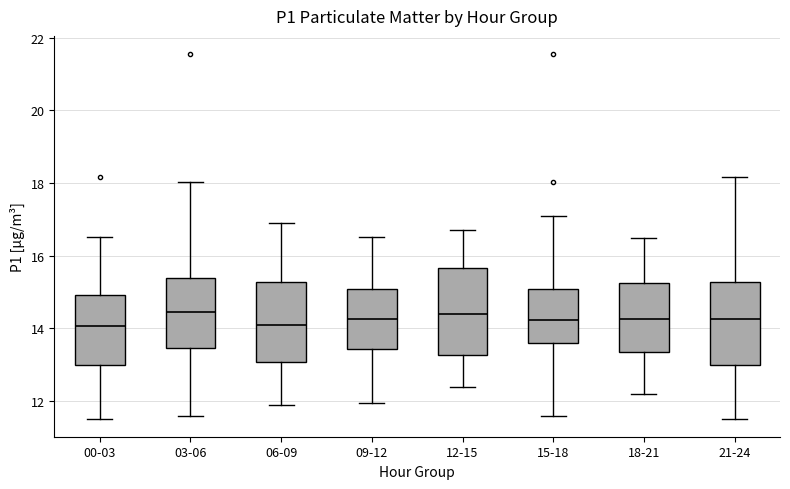

Where is the lower edge of the box for 03-06 on the y-axis? The values are not printed on the chart, so give them approximately, as read against the axis.

13.4